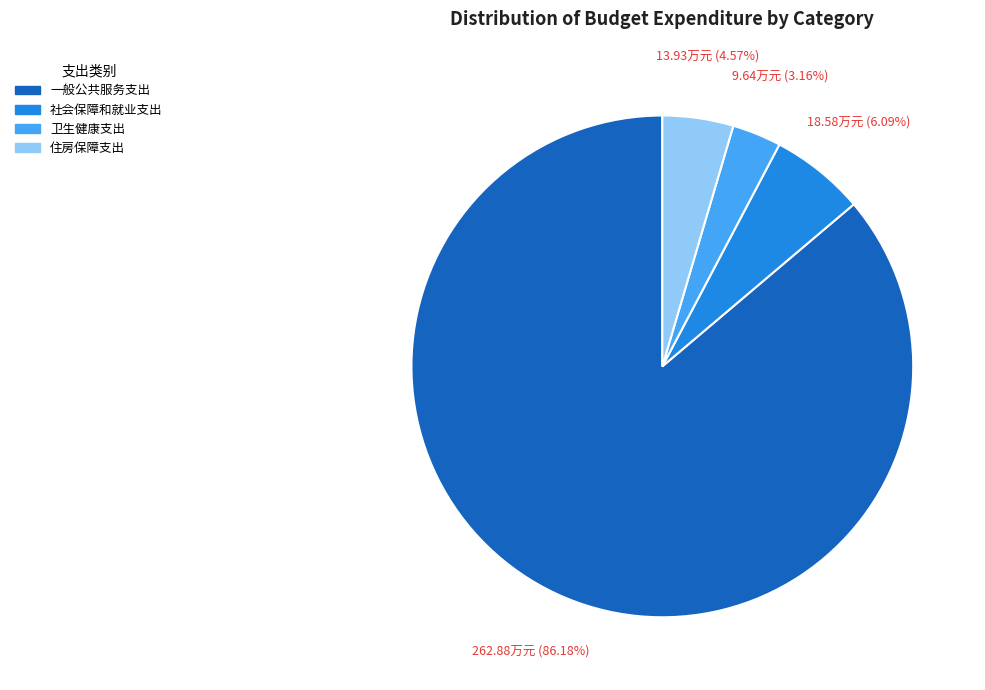

To the nearest percent, what is the combined percentage of 卫生健康支出 and 住房保障支出?

8%